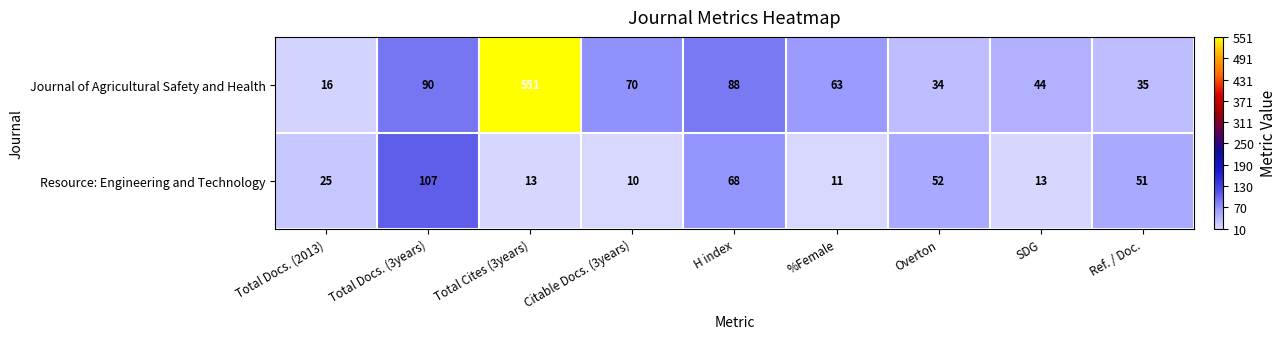

Which series has the largest total across all categories?

Journal of Agricultural Safety and Health